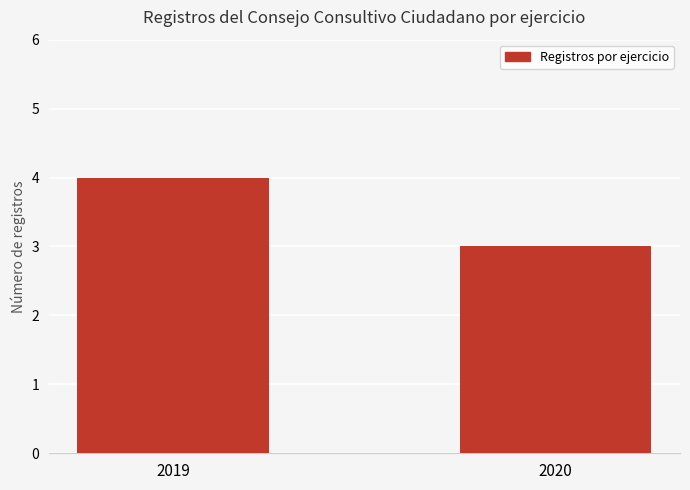

Is it true that the value at 2019 is 4?

True